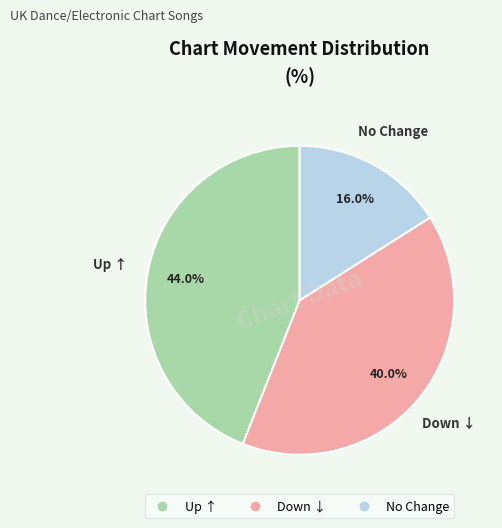

Does any single category account for the majority?

No